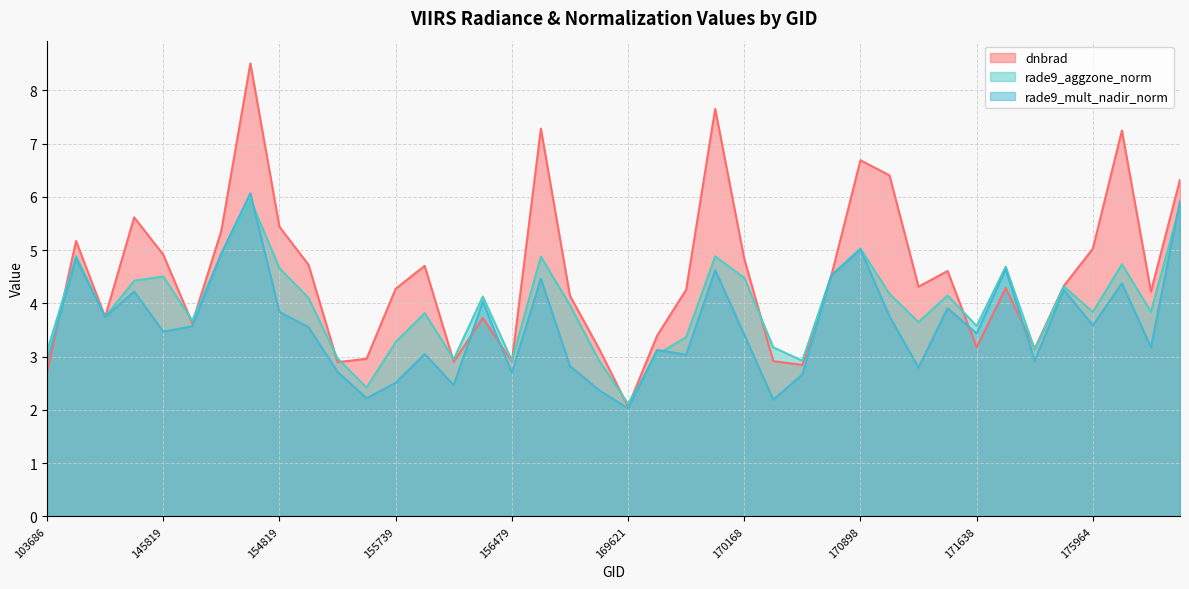

Which category has the lowest value in the rade9_aggzone_norm series?

169621